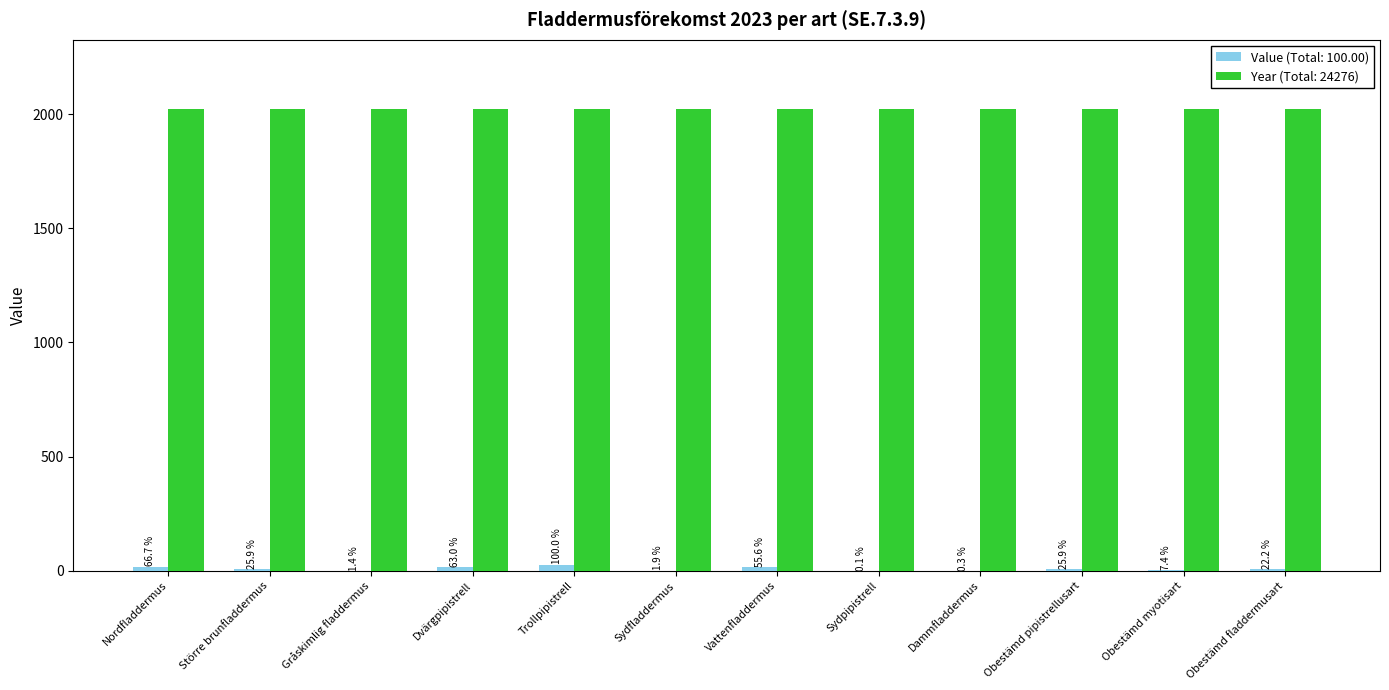

Reading left to right, list all the values displayed in this chart.

18.0	7.0	0.4	17.0	27.0	0.5	15.0	0.0	0.1	7.0	2.0	6.0